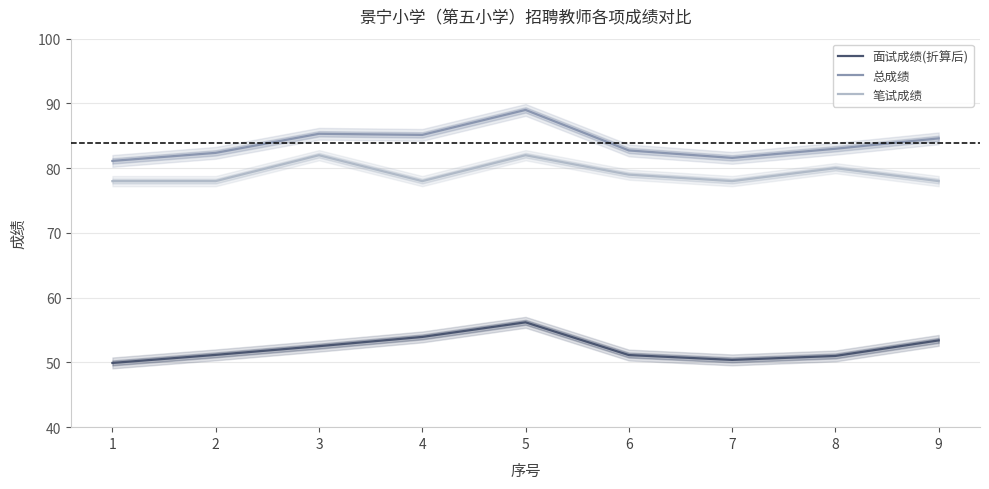

At how many categories does at least one series exceed 81?

9